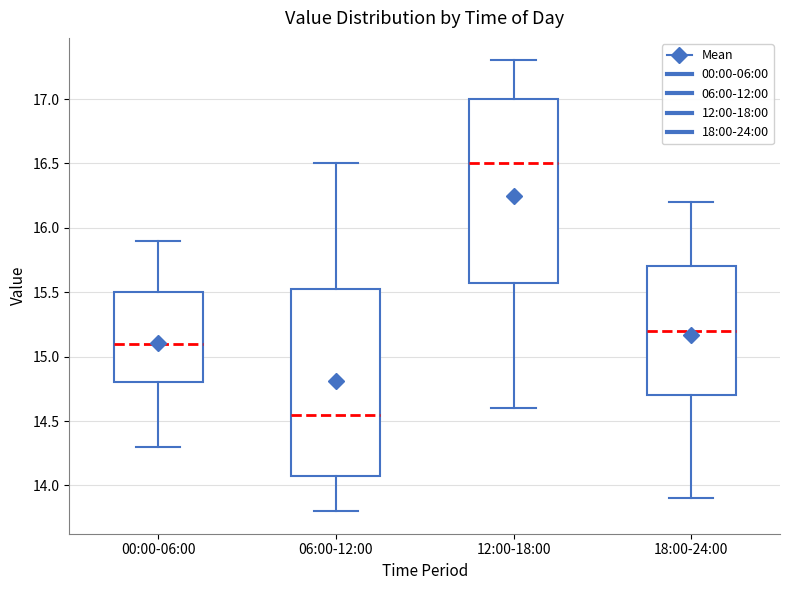

Reading left to right, transcribe this box plot: for each box, give where its median line is, the range the box spans, and where its two whiskers end, as read against the y-axis. The values are not printed on the chart, so give them approximately, as read against the axis.

00:00-06:00: median 15.10, box 14.80 to 15.50, whiskers 14.30 to 15.90
06:00-12:00: median 14.55, box 14.10 to 15.55, whiskers 13.80 to 16.50
12:00-18:00: median 16.50, box 15.60 to 17.00, whiskers 14.60 to 17.30
18:00-24:00: median 15.20, box 14.70 to 15.70, whiskers 13.90 to 16.20